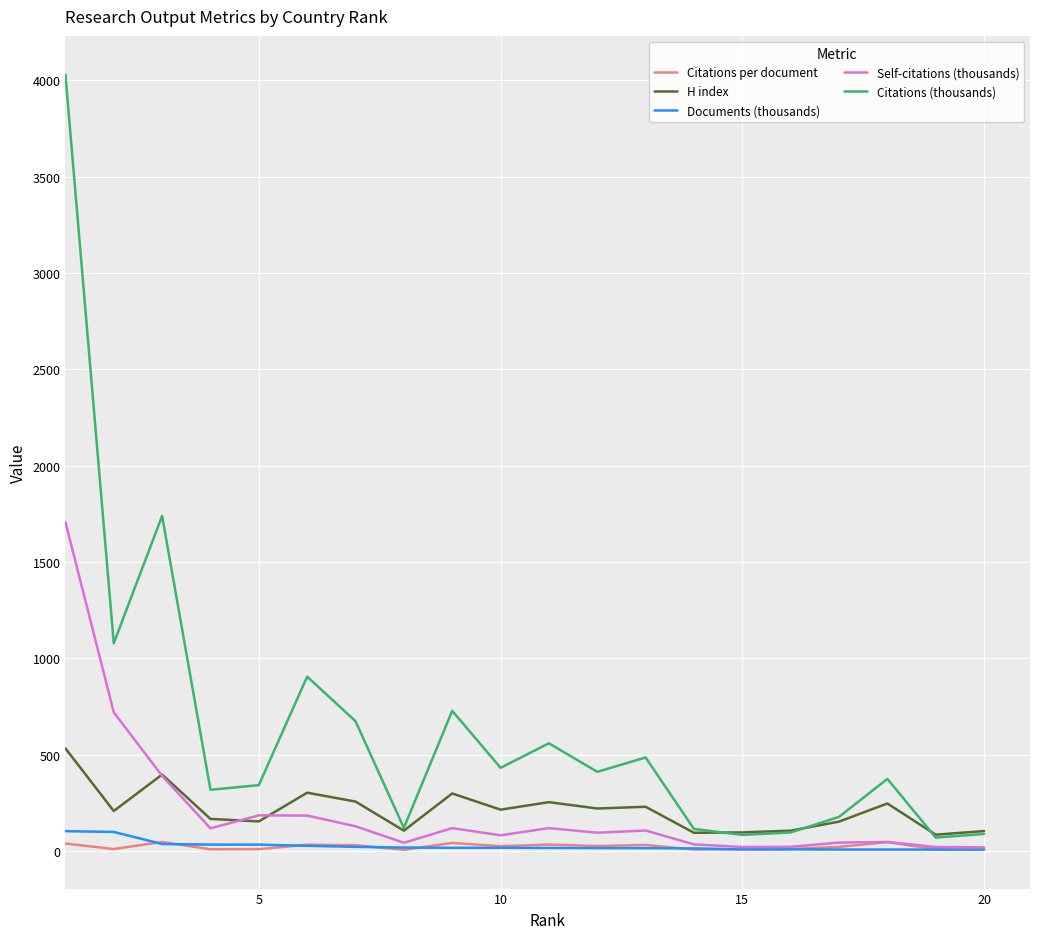

Which series has the largest total across all categories?

Citations (thousands)